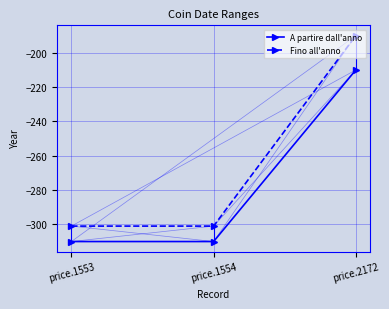

Rank the series at price.1554 from lowest to highest value.

A partire dall'anno, Fino all'anno